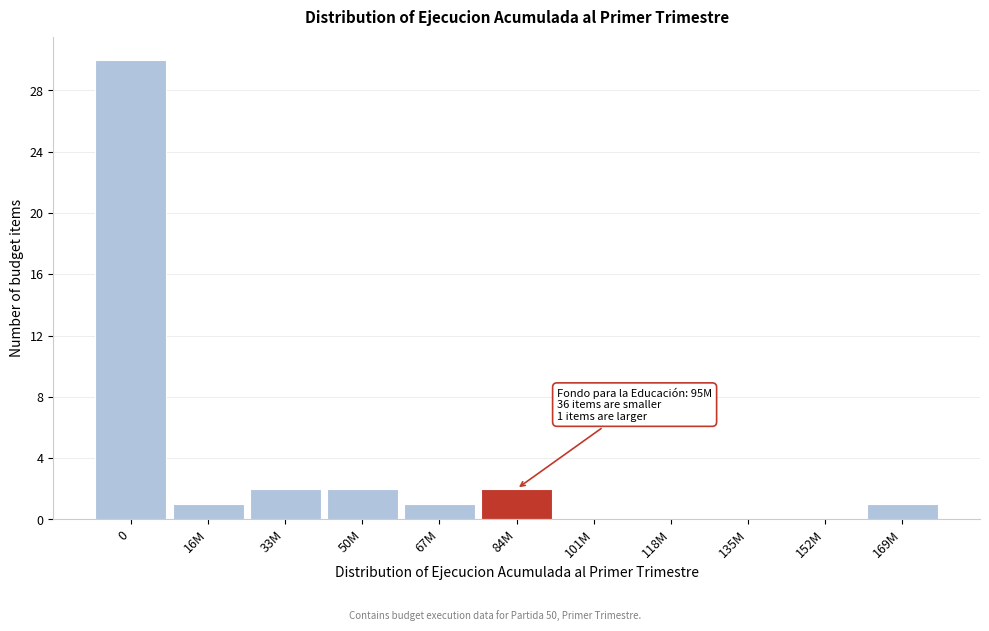

Reading left to right, list all the values displayed in this chart.

0=30	16M=1	33M=2	50M=2	67M=1	84M=2	101M=0	118M=0	135M=0	152M=0	169M=1